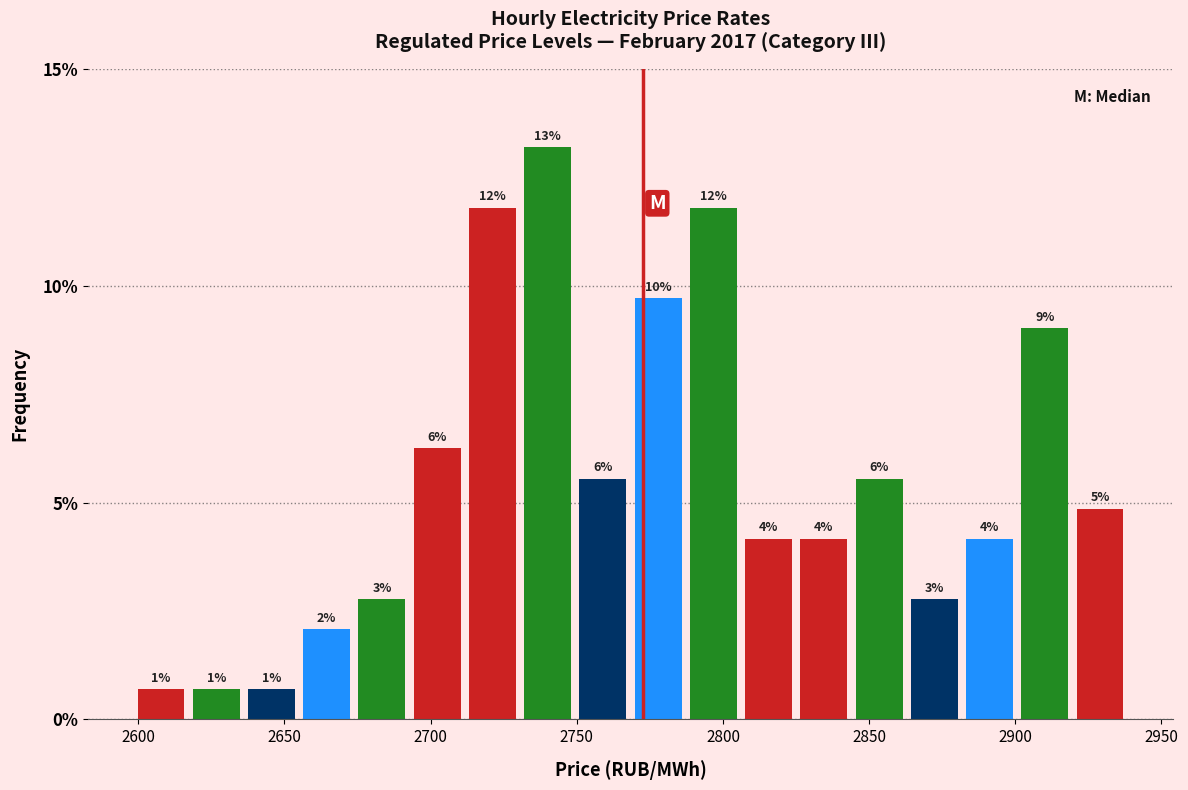

Read against the x-axis, roughly where is the centre of the tallest bar?

2740